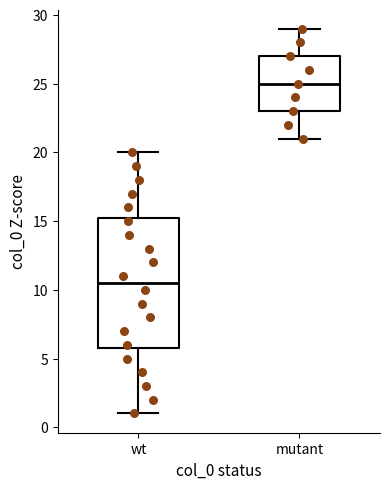

Comparing the boxes themselves (not the whiskers), which one is the tallest?

wt